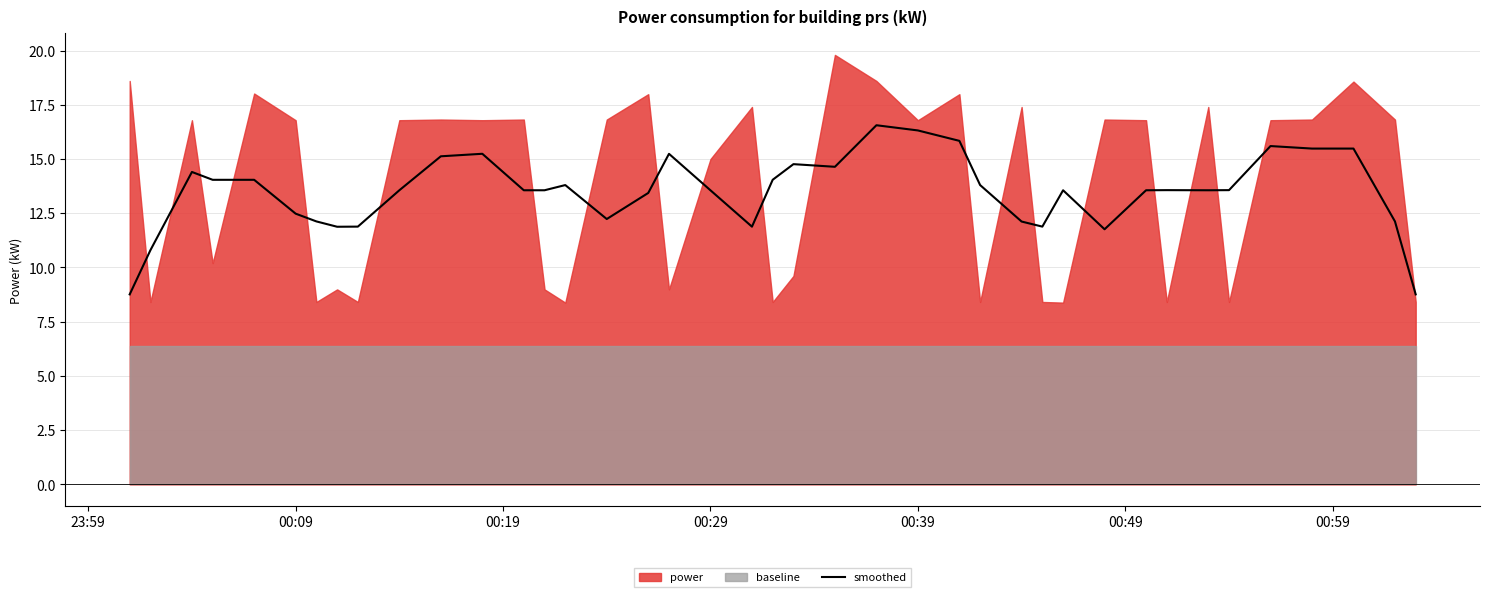

What is the highest value of the smoothed series?

16.6